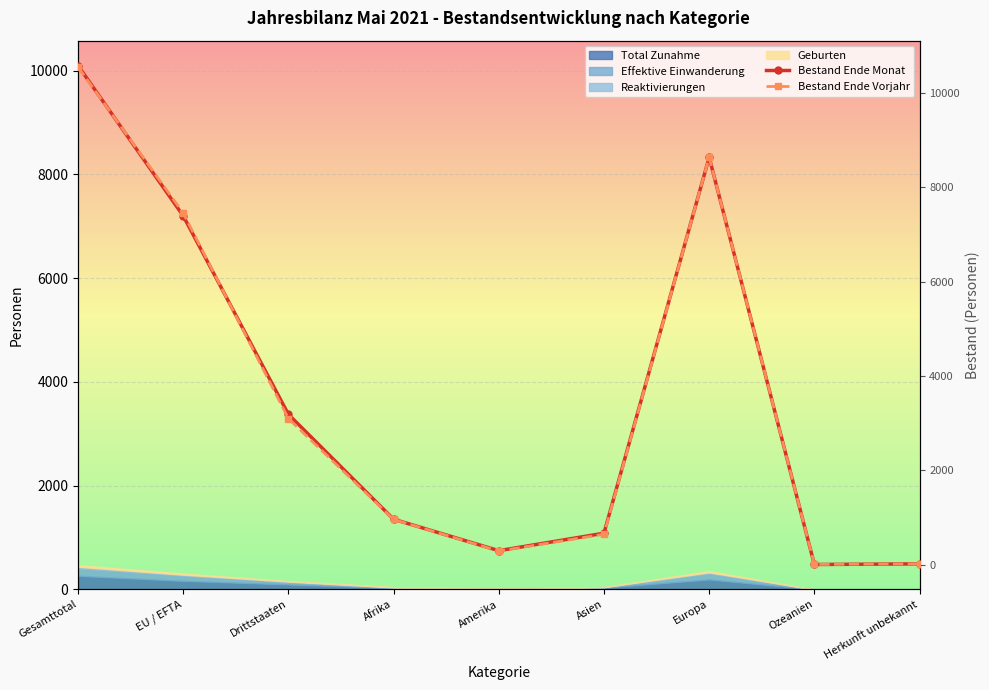

How many lines are shown in the chart?

2